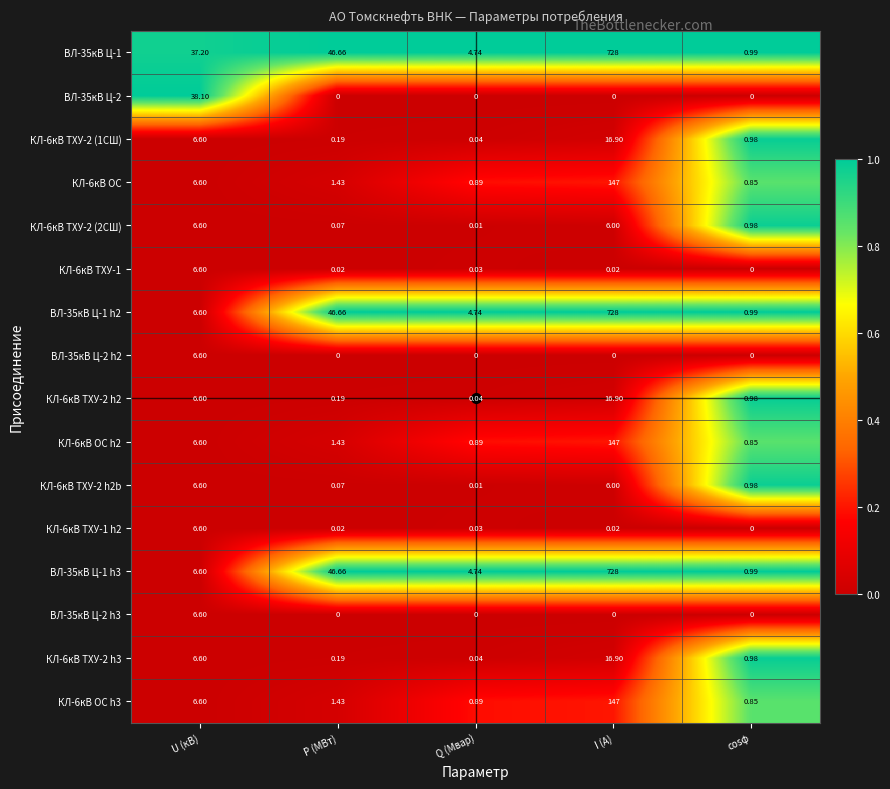

At which category does the chart reach its peak across all series?

I (А)